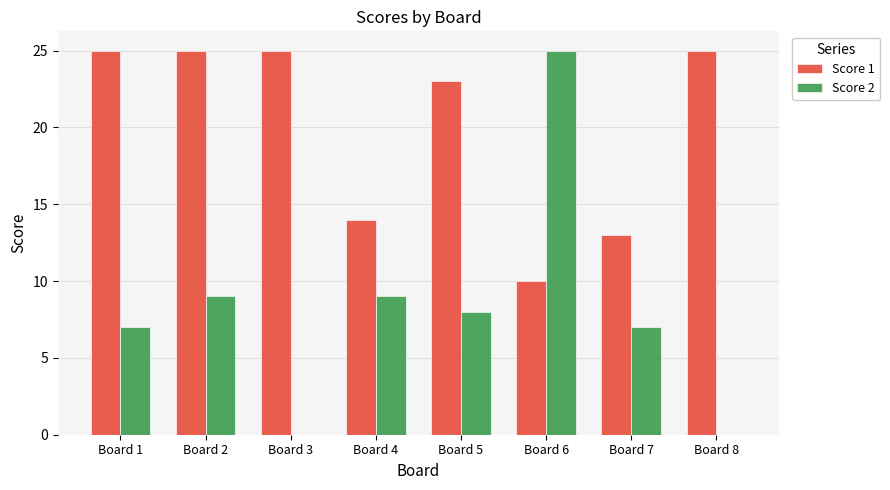

True or false: Score 2 has a value of 9 at Board 4.

True